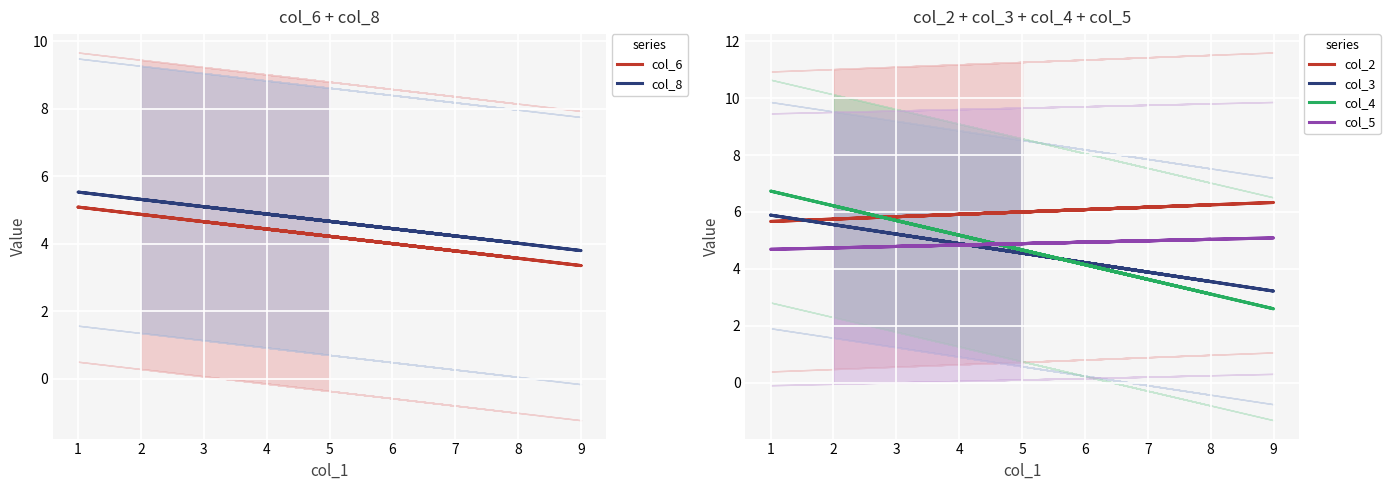

Is the value of col_8 at 2 greater than the value of col_2 at 7?

No